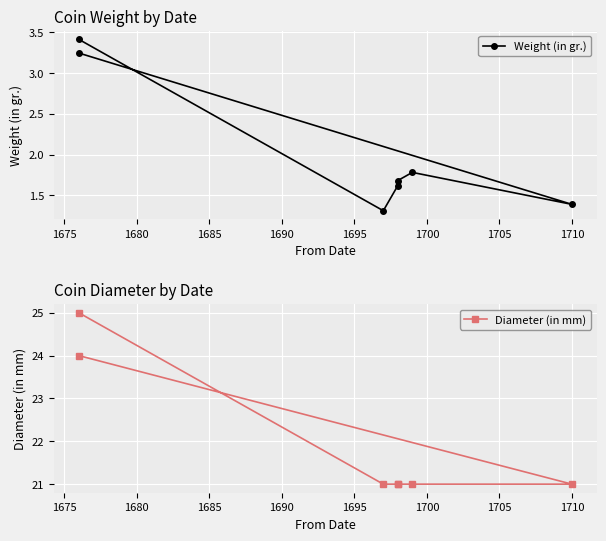

How many Weight (in gr.) values are between 1 and 3?

5